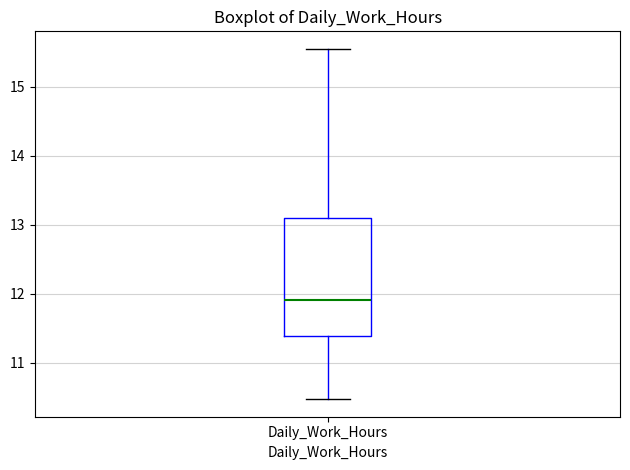

Read this box plot against the y-axis: the position of the median line, the range covered by the box, and the ends of both whiskers. The values are not printed on the chart, so give them approximately, as read against the axis.

median 11.9, box 11.4 to 13.1, whiskers 10.5 to 15.6